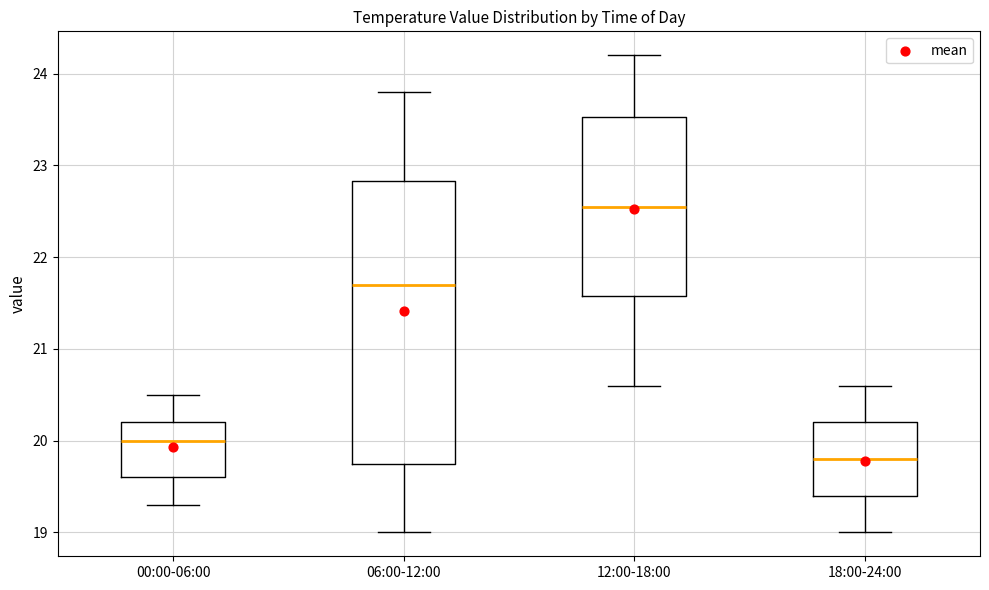

Which box is the tallest, from its lower edge to its upper edge?

06:00-12:00